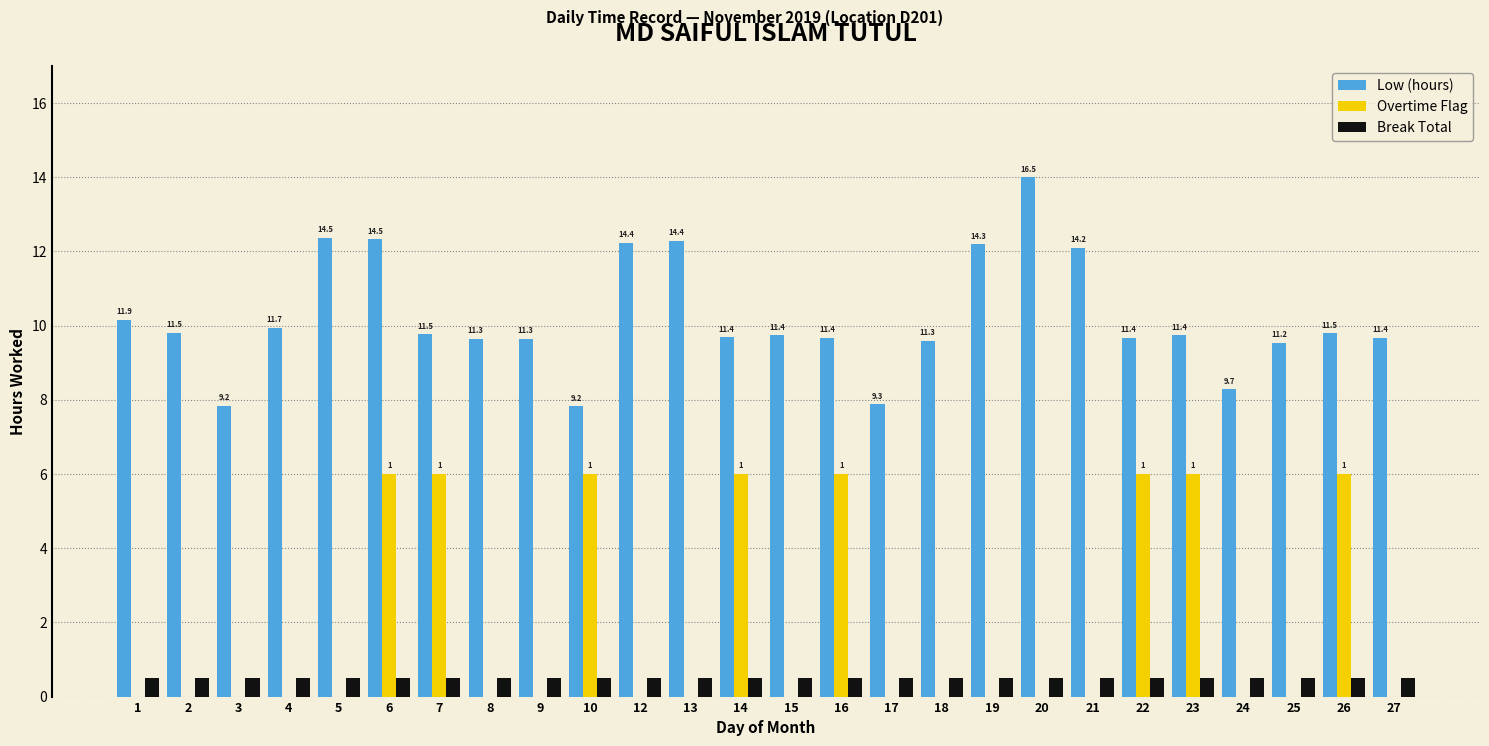

What is the maximum value for Break Total?

0.5